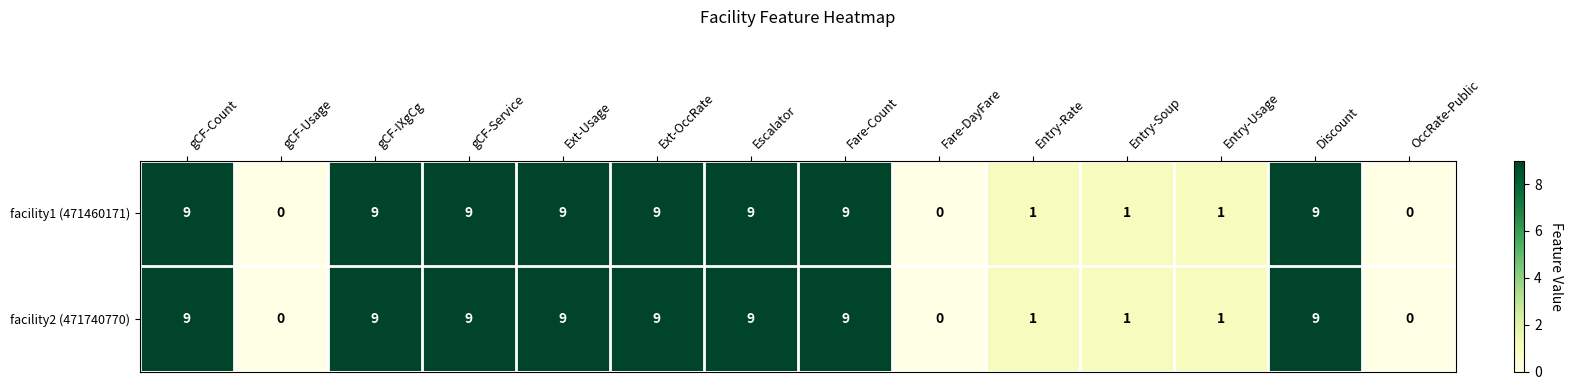

How many facility2 (471740770) values are between 1 and 9?

11